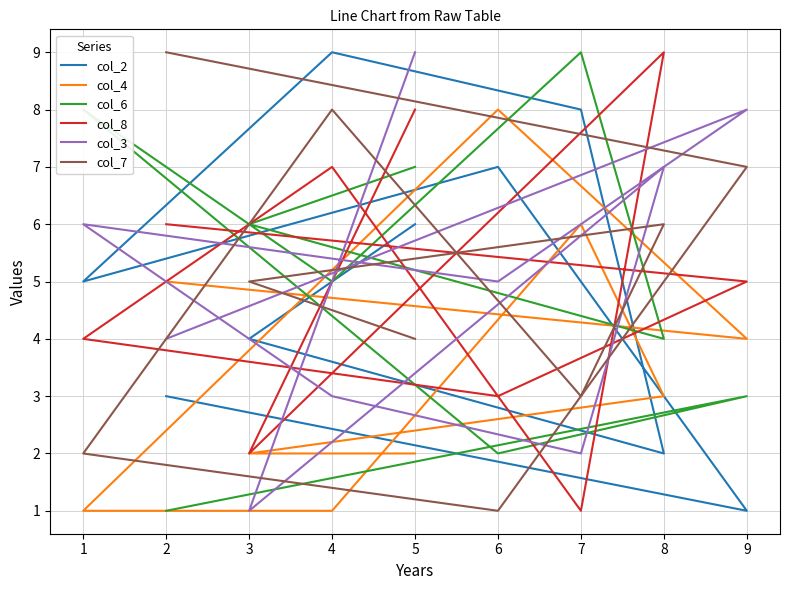

Reading left to right, transcribe all the data shown in this chart.

col_2: 3	1	7	5	9	8	2	4	6
col_4: 5	4	8	1	1	6	3	2	2
col_6: 1	3	2	8	5	9	4	6	7
col_8: 6	5	3	4	7	1	9	2	8
col_3: 4	8	5	6	3	2	7	1	9
col_7: 9	7	1	2	8	3	6	5	4